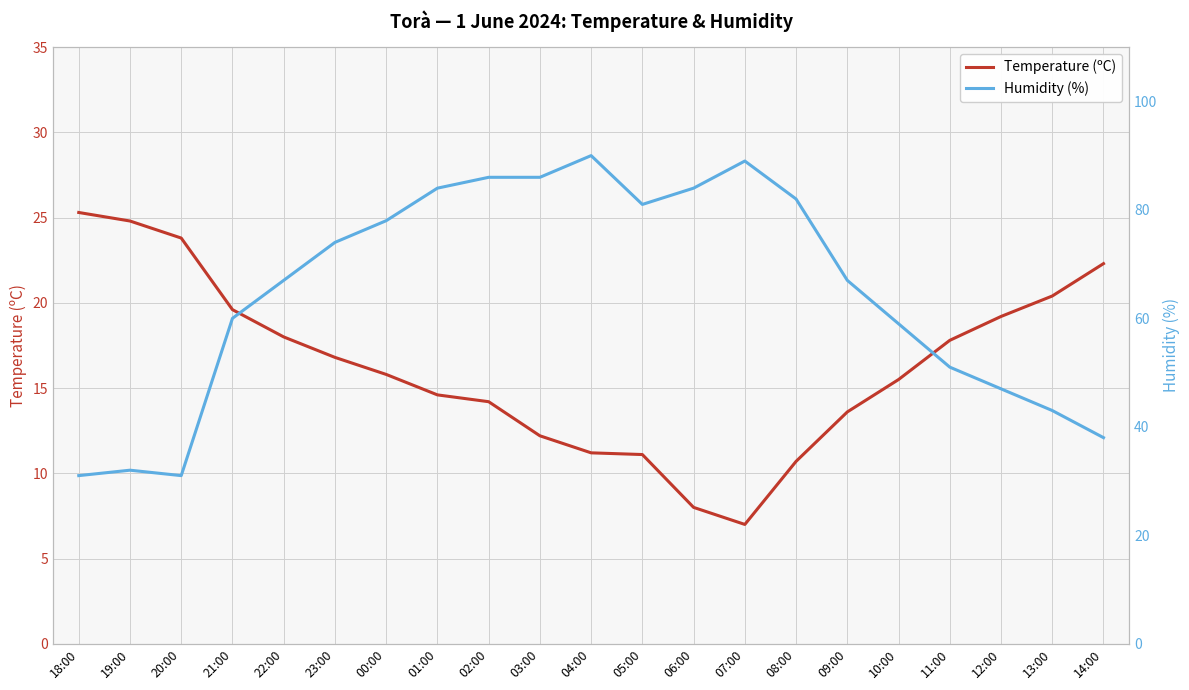

What is the value of the Temperature (ºC) point at the 9th from the left?

14.2